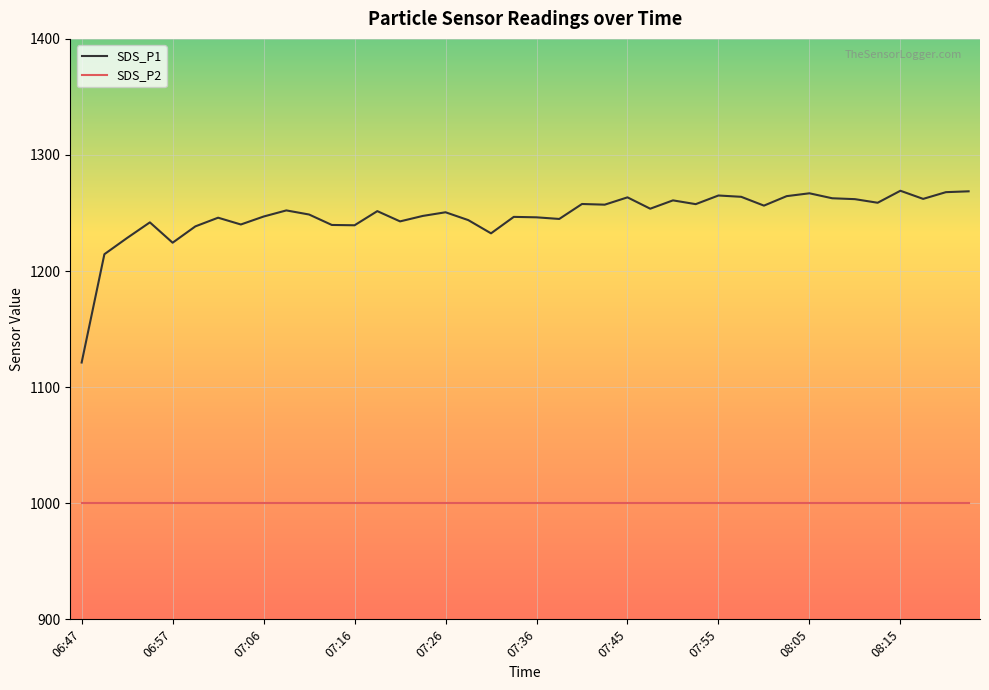

What is the difference between the maximum and minimum values in the SDS_P1 series?

148.0